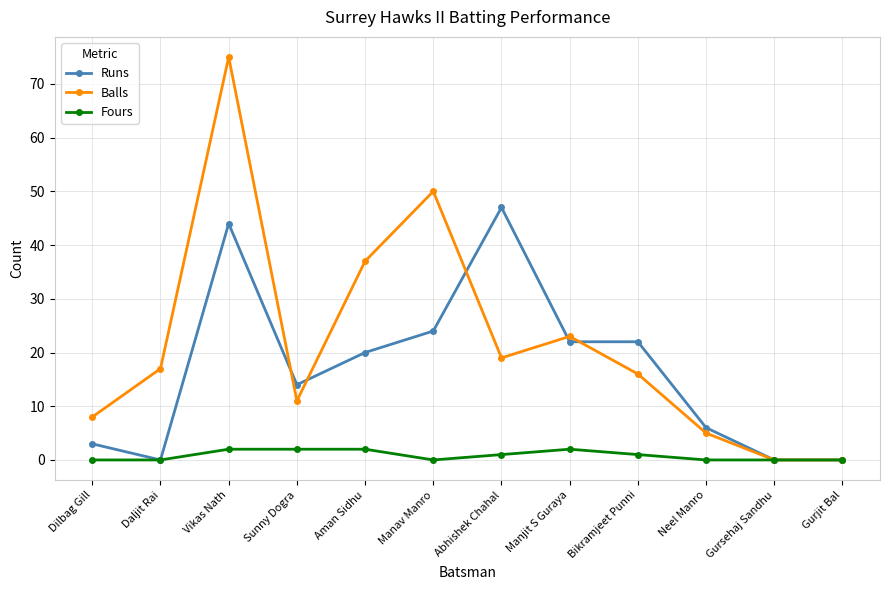

Reading left to right, list all the values displayed in this chart.

Runs: 3	0	44	14	20	24	47	22	22	6	0	0
Balls: 8	17	75	11	37	50	19	23	16	5	0	0
Fours: 0	0	2	2	2	0	1	2	1	0	0	0